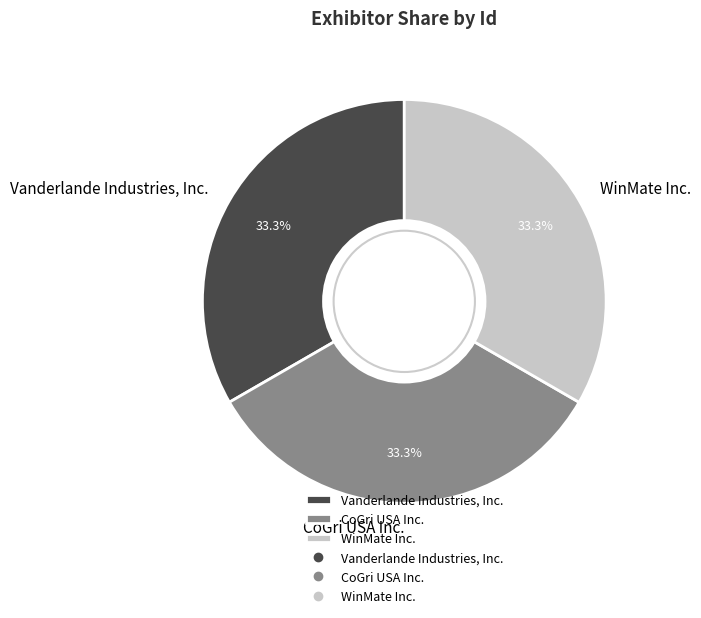

What is the ratio of the value at WinMate Inc. to the value at Vanderlande Industries, Inc.?

1.0